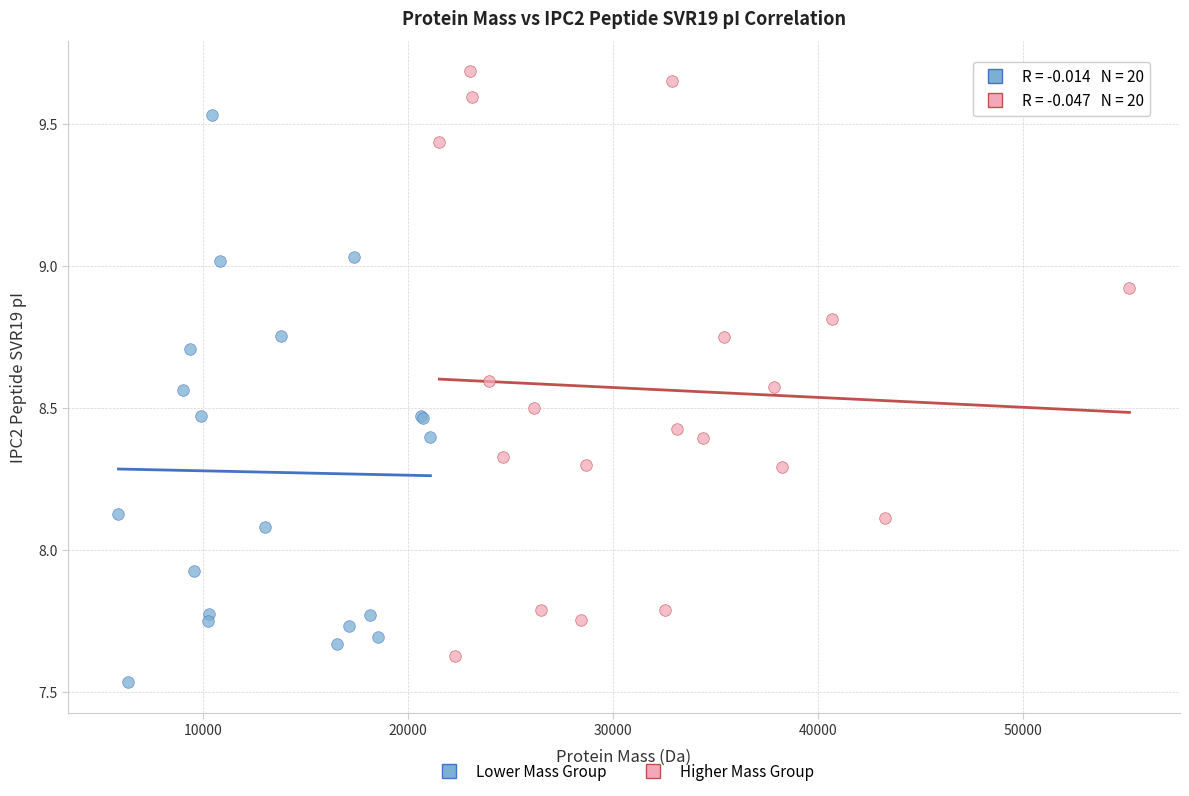

Which series has the largest Y range (max minus min)?

Higher Mass Group